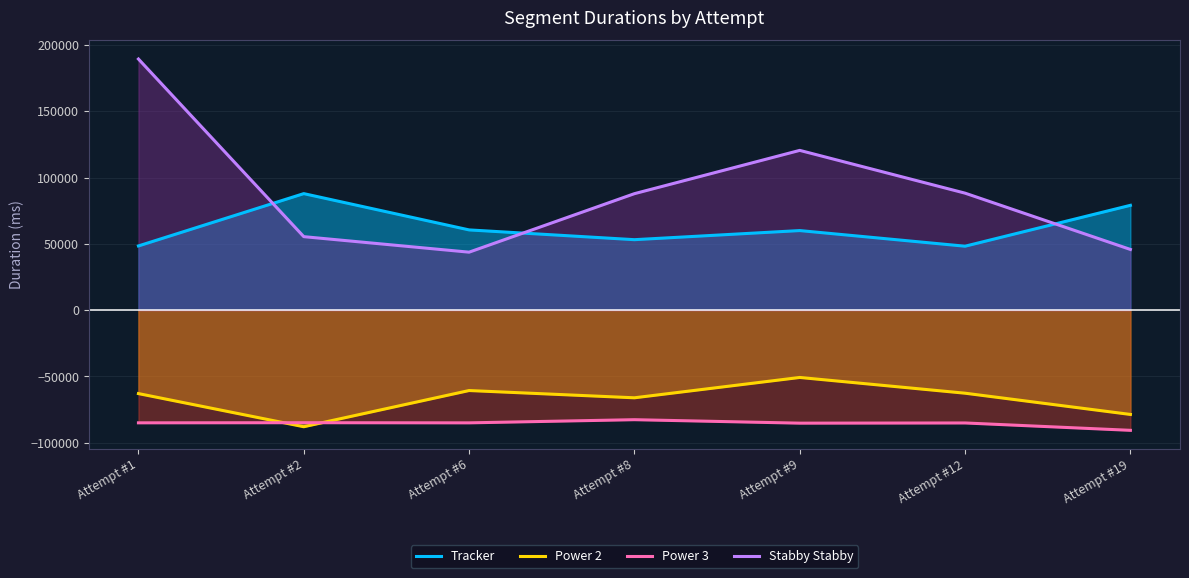

What is the total value across all series at Attempt #2?

-29517.6